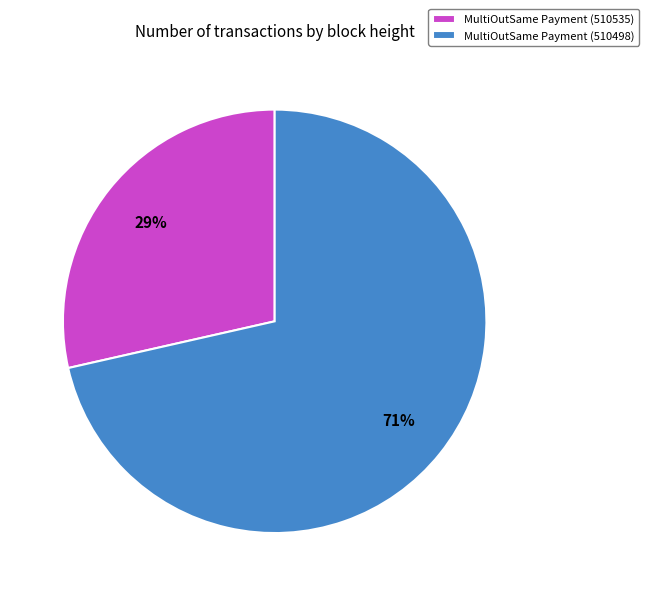

What percentage is the MultiOutSame Payment (510498) slice, to the nearest percent?

71%